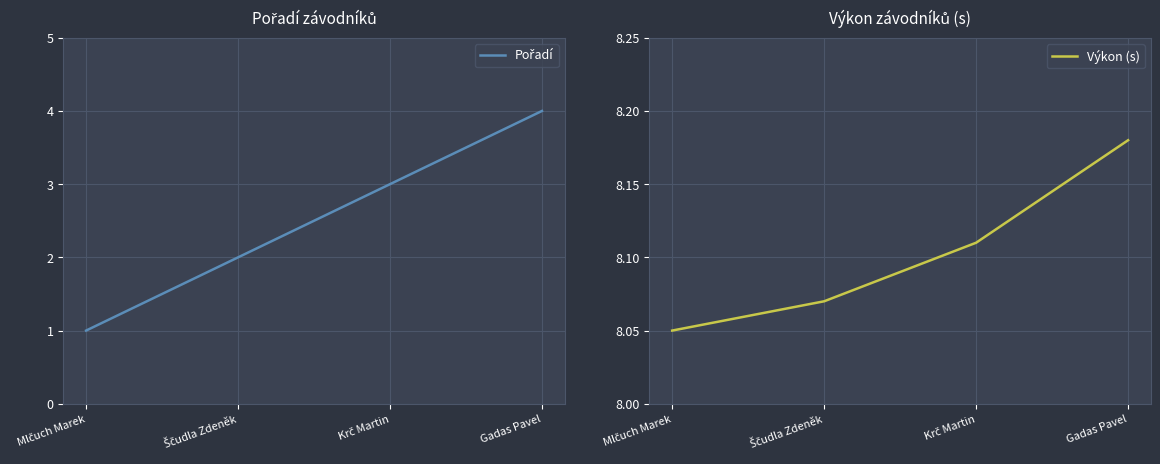

What is the difference between the maximum and minimum values in the Výkon (s) series?

0.1